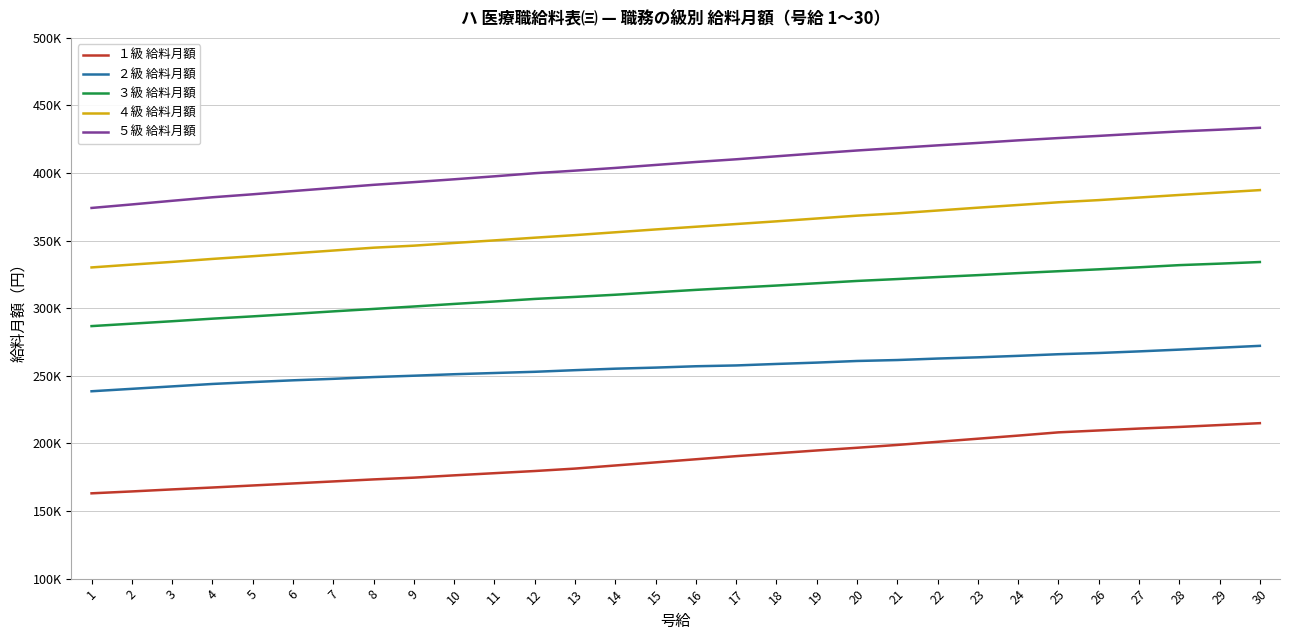

What are all the series names shown in the legend?

１級 給料月額, ２級 給料月額, ３級 給料月額, ４級 給料月額, ５級 給料月額